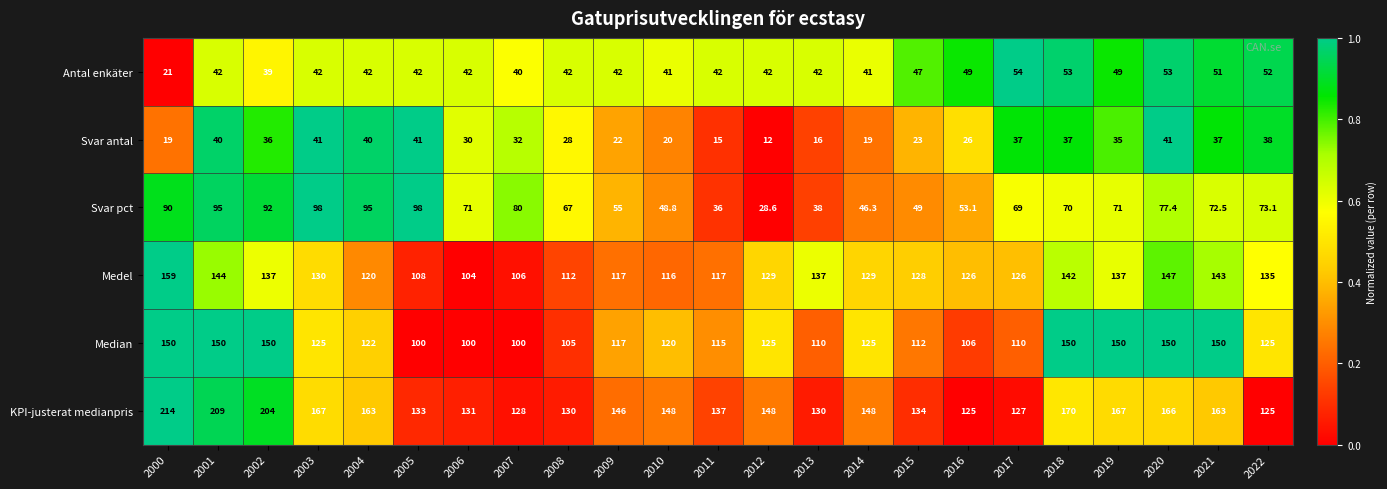

Which series has the widest spread of values?

KPI-justerat medianpris